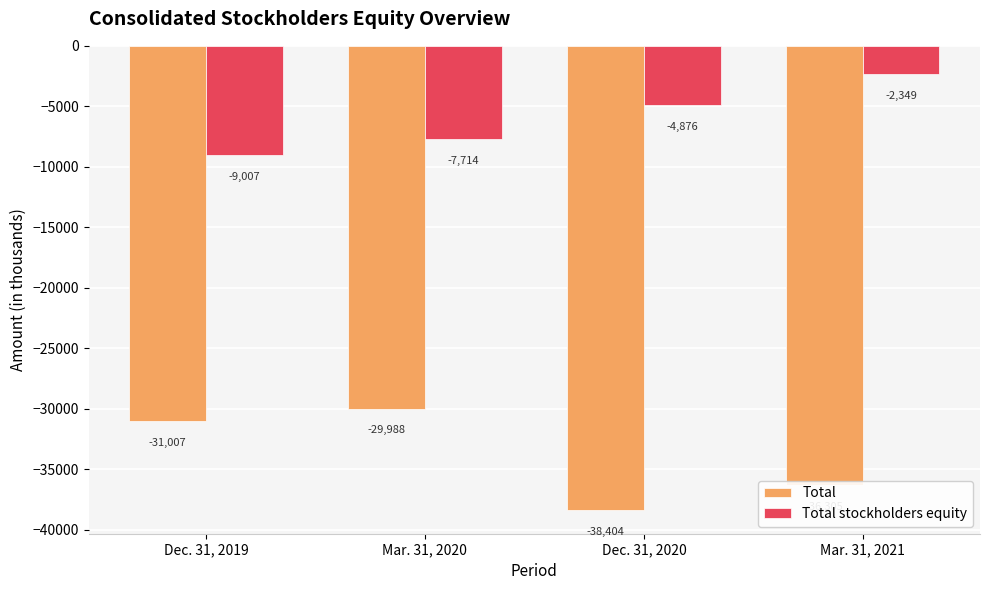

Rank the series by their maximum value, from lowest to highest.

Total, Total stockholders equity